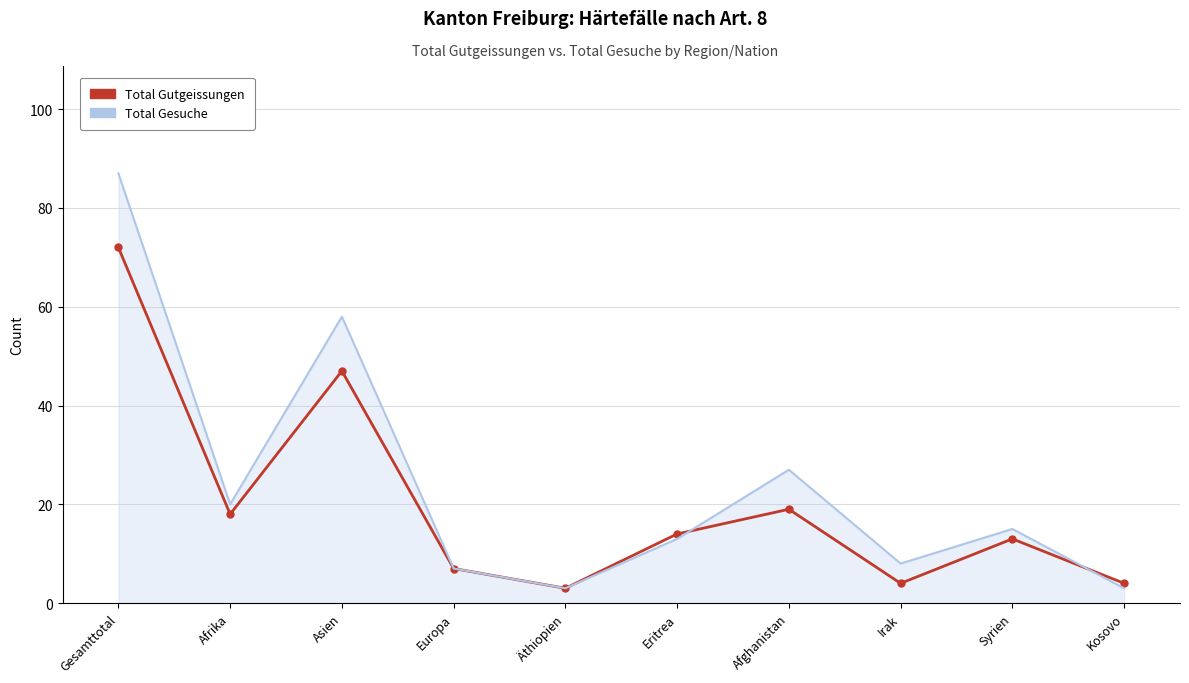

List the series in order of their peak value, highest first.

Total Gesuche, Total Gutgeissungen